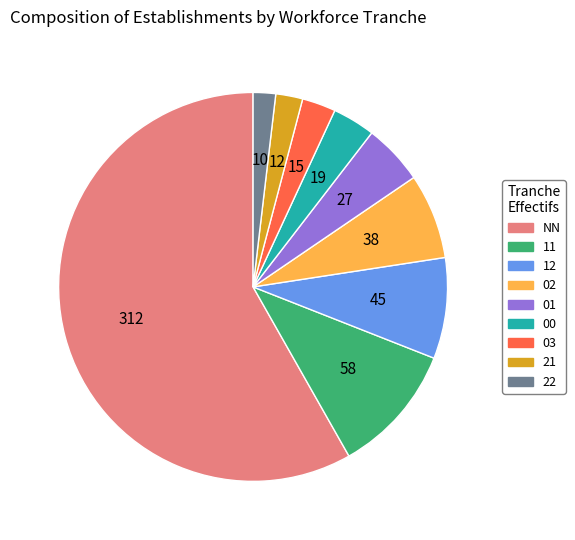

Which has a higher value, 12 or NN?

NN